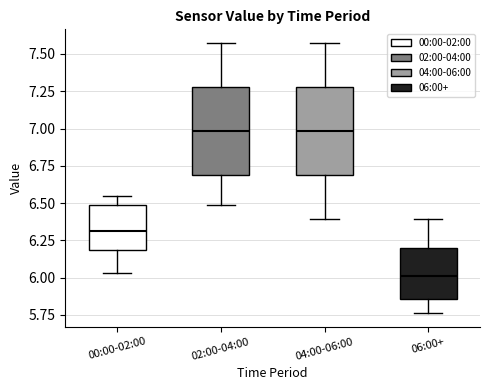

Reading left to right, transcribe this box plot: for each box, give where its median line is, the range the box spans, and where its two whiskers end, as read against the y-axis. The values are not printed on the chart, so give them approximately, as read against the axis.

00:00-02:00: median 6.30, box 6.20 to 6.50, whiskers 6.05 to 6.55
02:00-04:00: median 7.00, box 6.70 to 7.30, whiskers 6.50 to 7.55
04:00-06:00: median 7.00, box 6.70 to 7.30, whiskers 6.40 to 7.55
06:00+: median 6.00, box 5.85 to 6.20, whiskers 5.75 to 6.40